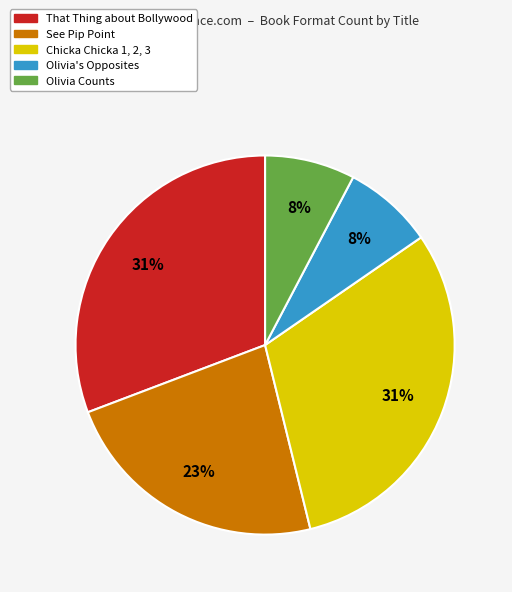

Does See Pip Point represent more than half of the total?

No